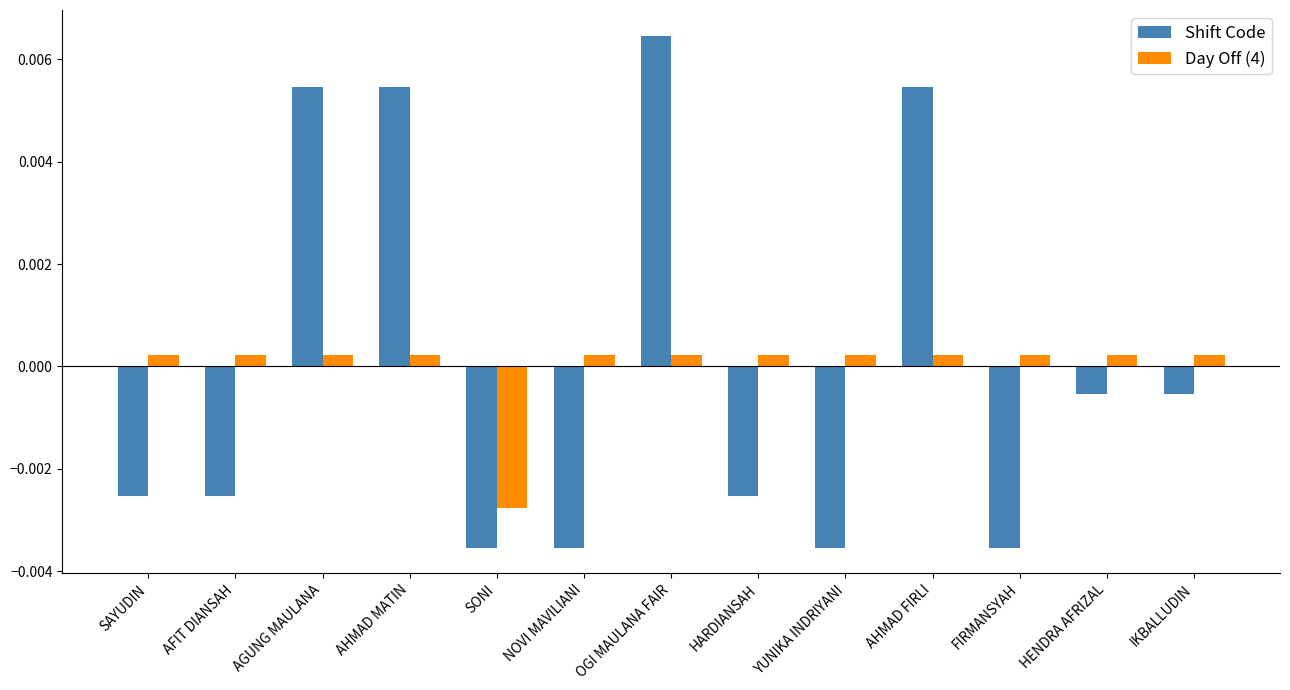

At how many categories does at least one series exceed 0?

12